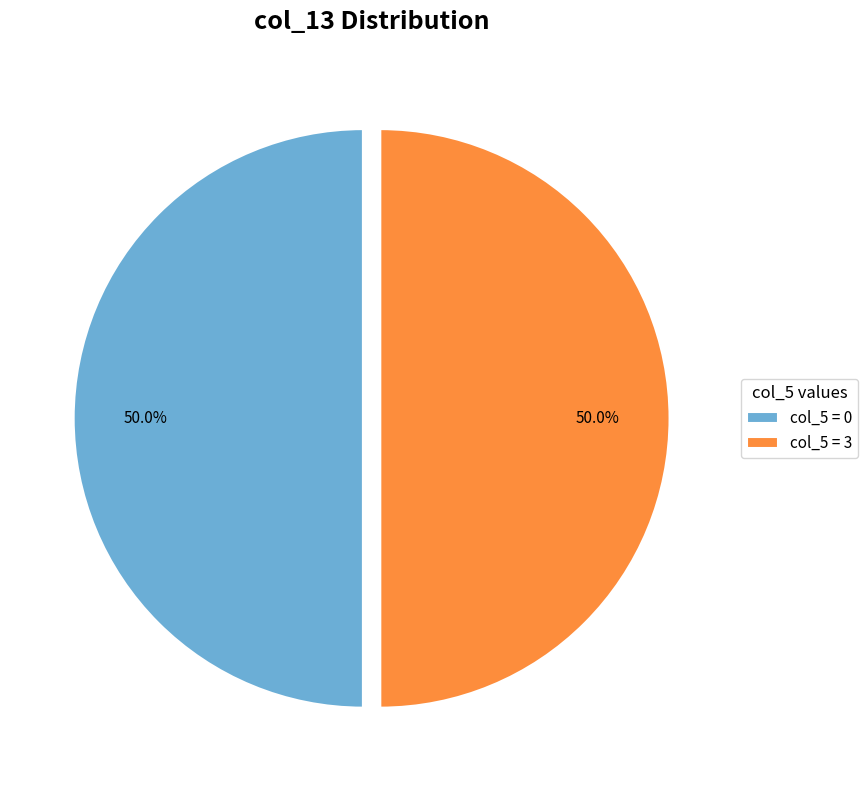

How many slices are in this pie chart?

2